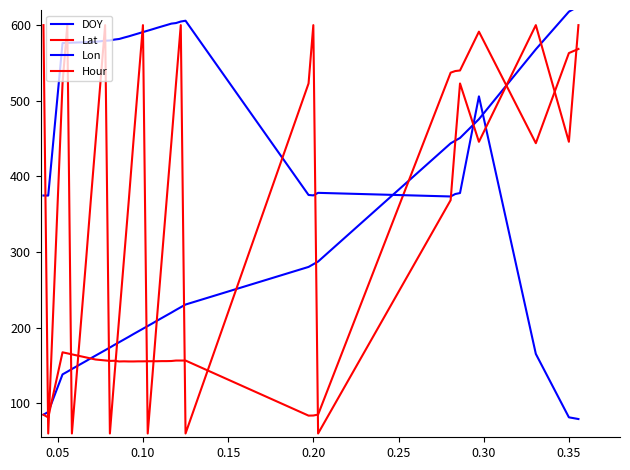

Reading right to left, extract all data points from this chart.

DOY: 624.9	621.3	617.8	568.0	475.7	450.8	447.2	443.7	287.4	283.8	280.3	230.5	227.0	223.4	219.9	216.3	212.8	209.2	205.7	202.1	198.6	195.0	191.4	187.9	184.3	180.8	177.2	173.7	170.1	166.6	163.0	159.5	155.9	152.4	148.8	145.3	141.7	138.2	88.4	84.9
Lat: 568.5	565.8	563.1	443.9	591.4	540.0	539.3	537.2	85.0	83.8	83.6	156.5	156.5	156.5	155.9	155.7	155.7	155.6	155.6	155.6	155.4	155.4	155.3	155.3	155.4	155.3	156.2	156.0	156.6	157.2	157.8	159.2	160.6	161.9	163.3	164.6	166.0	167.4	81.2	84.8
Lon: 79.1	80.3	81.4	165.2	505.8	378.0	376.7	373.4	378.2	374.9	375.4	605.8	604.8	602.7	602.0	600.1	598.3	596.4	594.5	592.7	590.8	588.9	587.0	585.2	583.5	581.7	580.9	579.7	579.4	578.7	577.9	577.7	577.5	577.2	577.0	576.8	576.6	576.3	374.6	374.7
Hour: 600.0	522.9	445.7	600.0	445.7	522.9	445.7	368.6	60.0	600.0	522.9	60.0	600.0	522.9	445.7	368.6	291.4	214.3	137.1	60.0	600.0	522.9	445.7	368.6	291.4	214.3	137.1	60.0	600.0	522.9	445.7	368.6	291.4	214.3	137.1	60.0	600.0	522.9	60.0	600.0